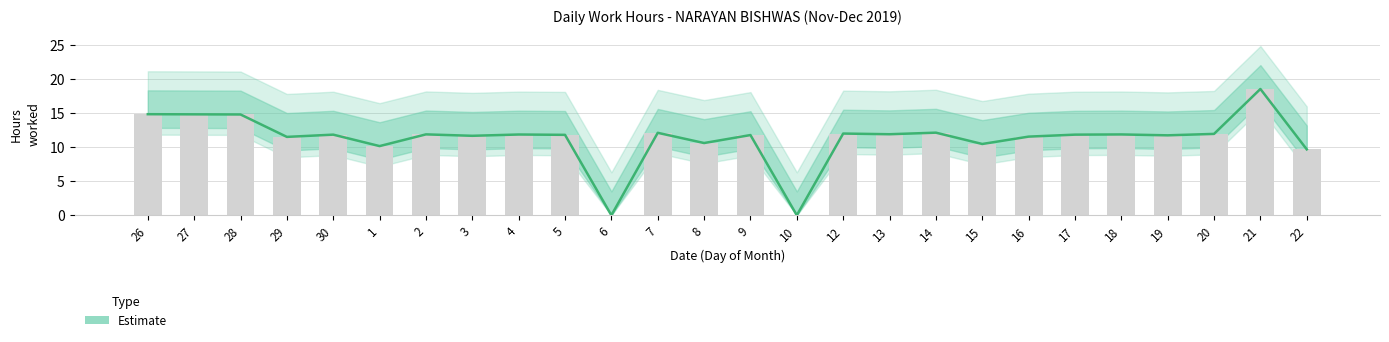

Between 19 and 29, which is larger?

19